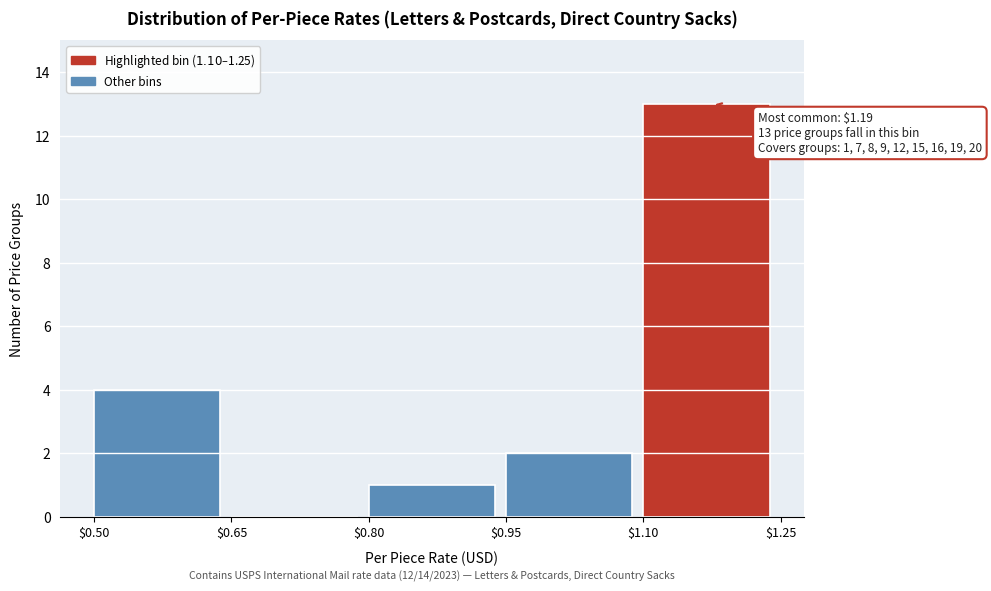

Over which range of the x-axis is the bar tallest?

$1.10 to $1.25